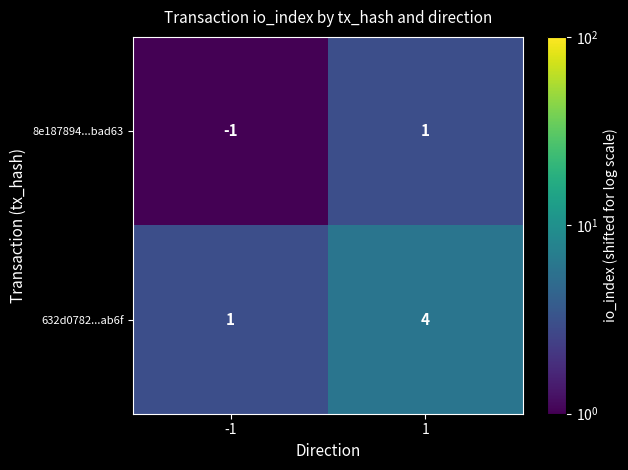

Count the number of categories in the chart.

2